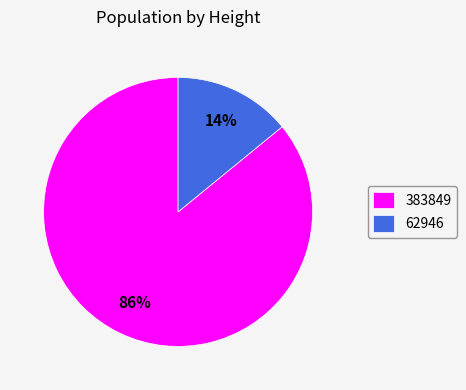

Between 383849 and 62946, which is larger?

383849